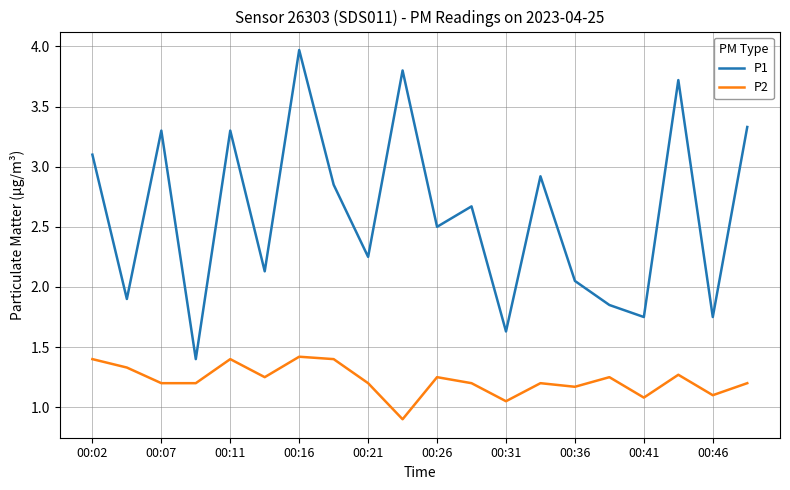

What is the minimum value for P1?

1.4